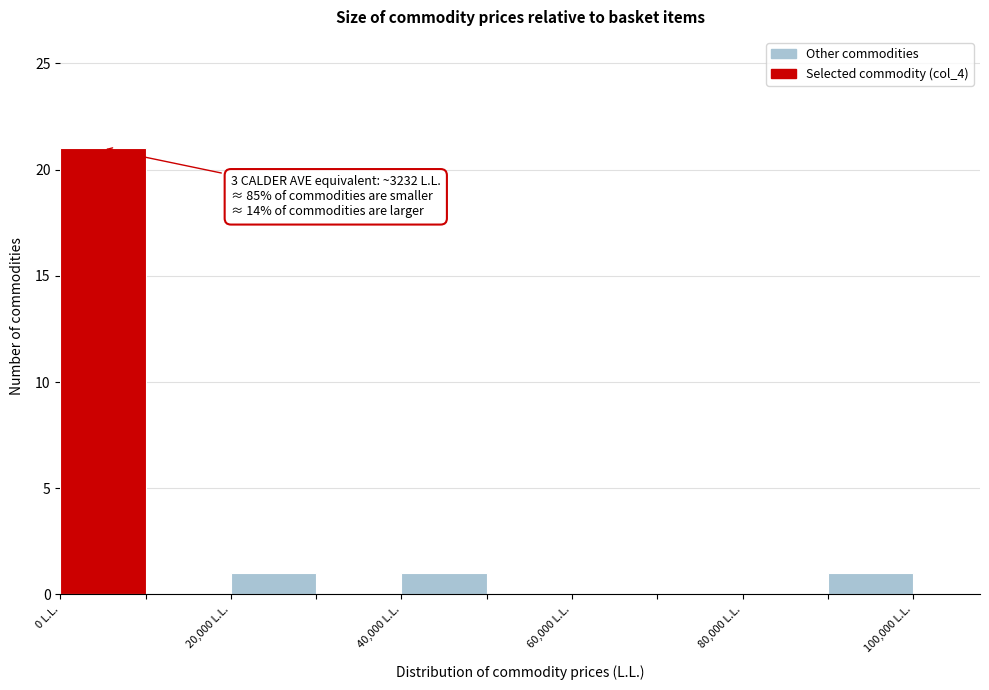

Which range on the x-axis has the tallest bar?

0 to 10000